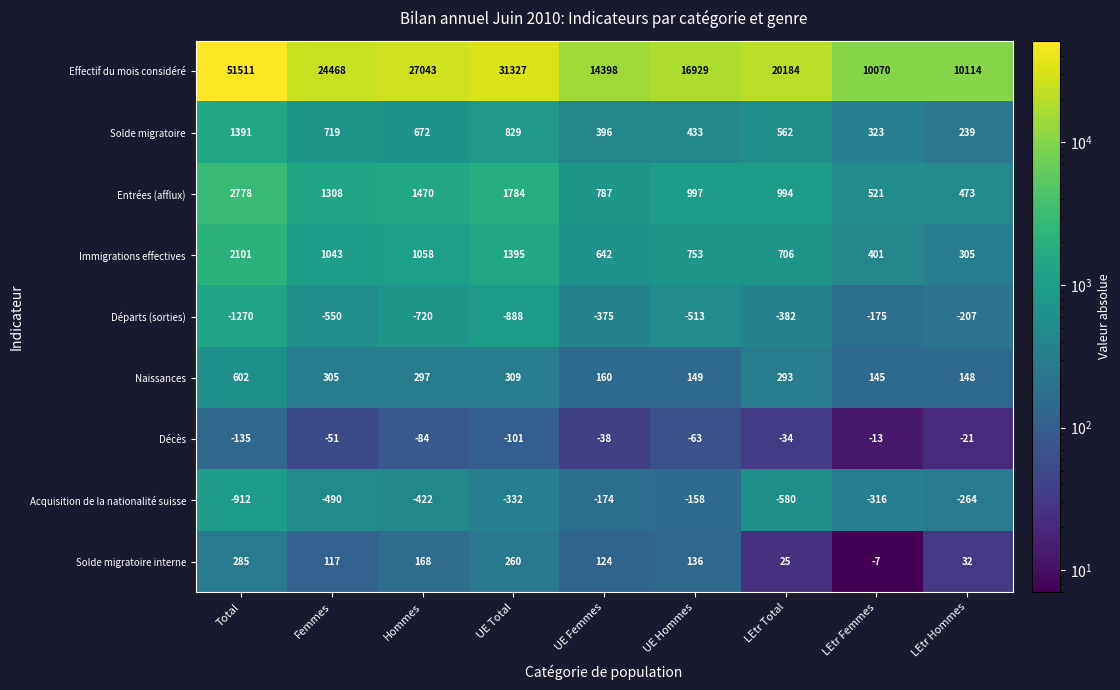

What is the minimum value shown in the chart?

-1270